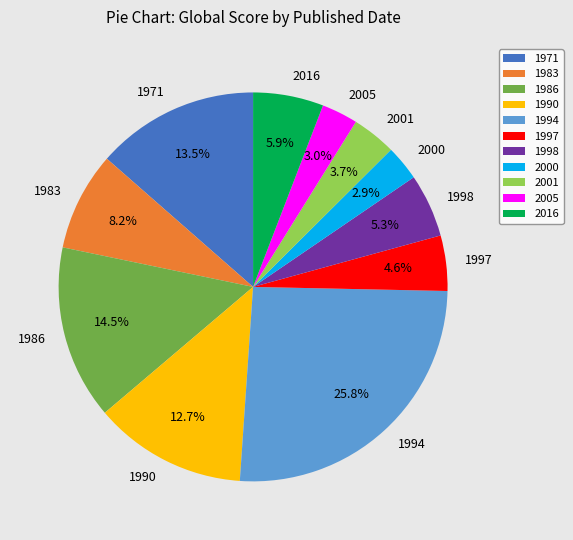

Which slice is the largest?

1994